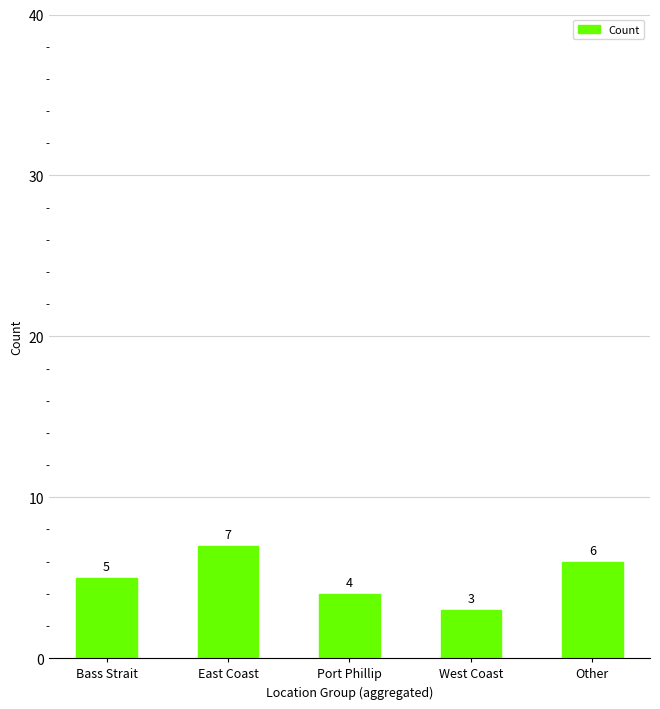

The value at Bass Strait is 1. True or false?

False